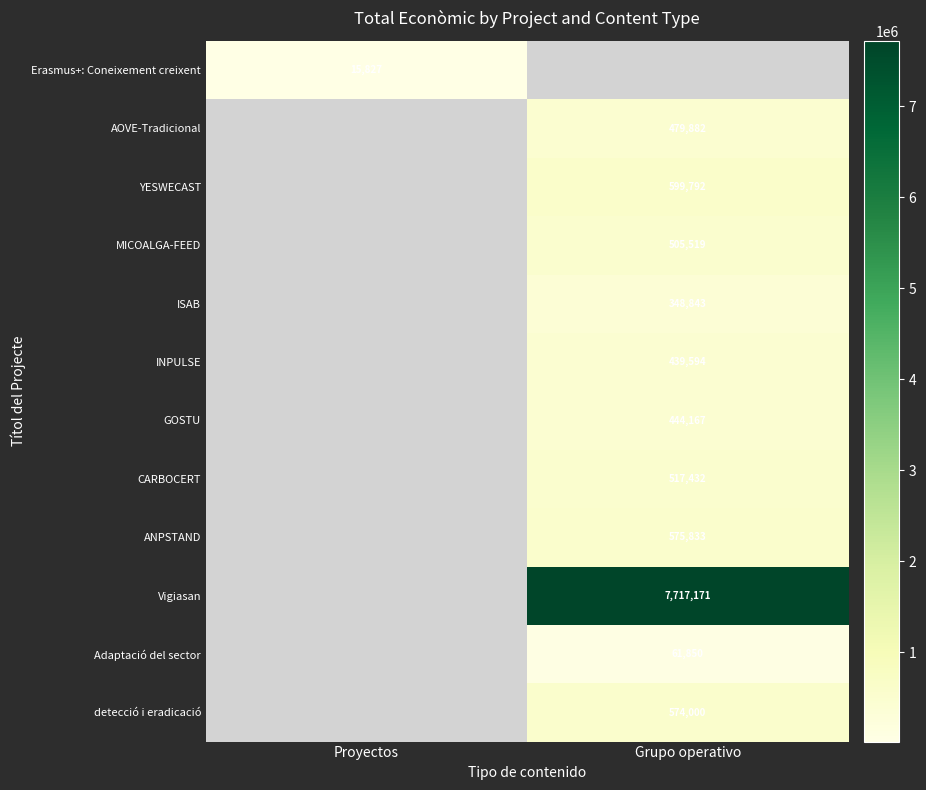

The YESWECAST series shows 967736 at Grupo operativo. True or false?

False